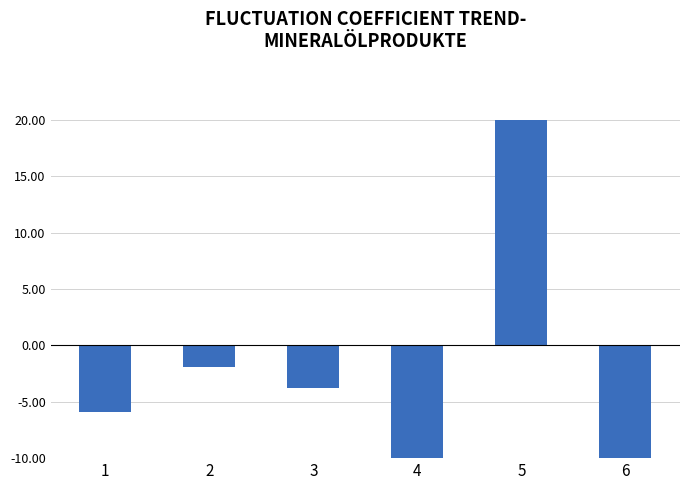

Where does the data first go above -3?

2